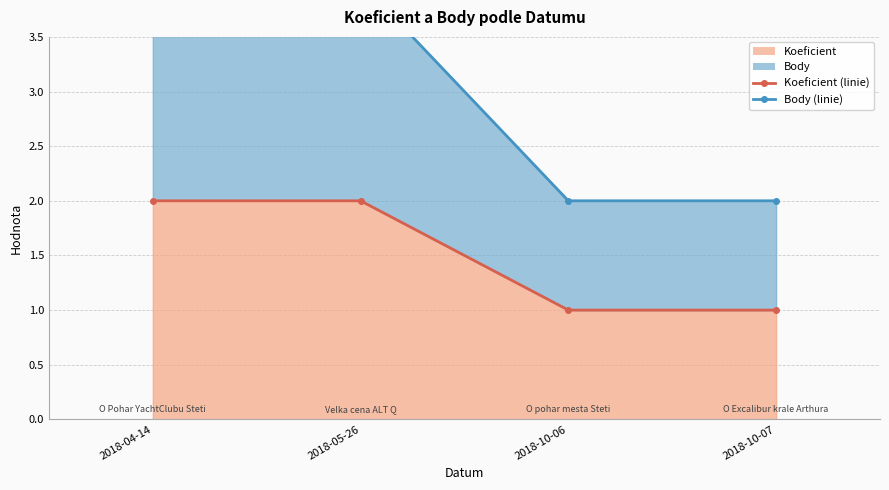

What is the spread (max minus min) of values at 2018-04-14?

2